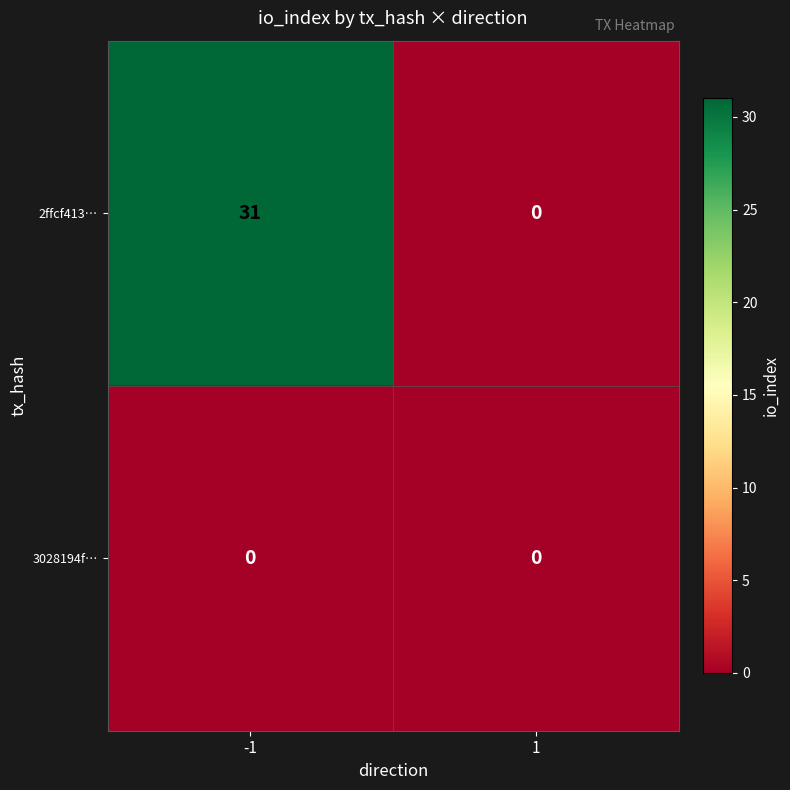

At which category is the sum across all series the highest?

-1